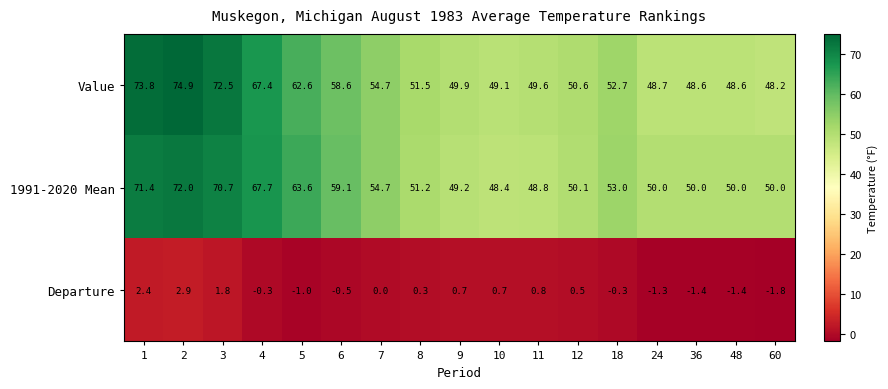

What is the average value of the Value series?

56.6